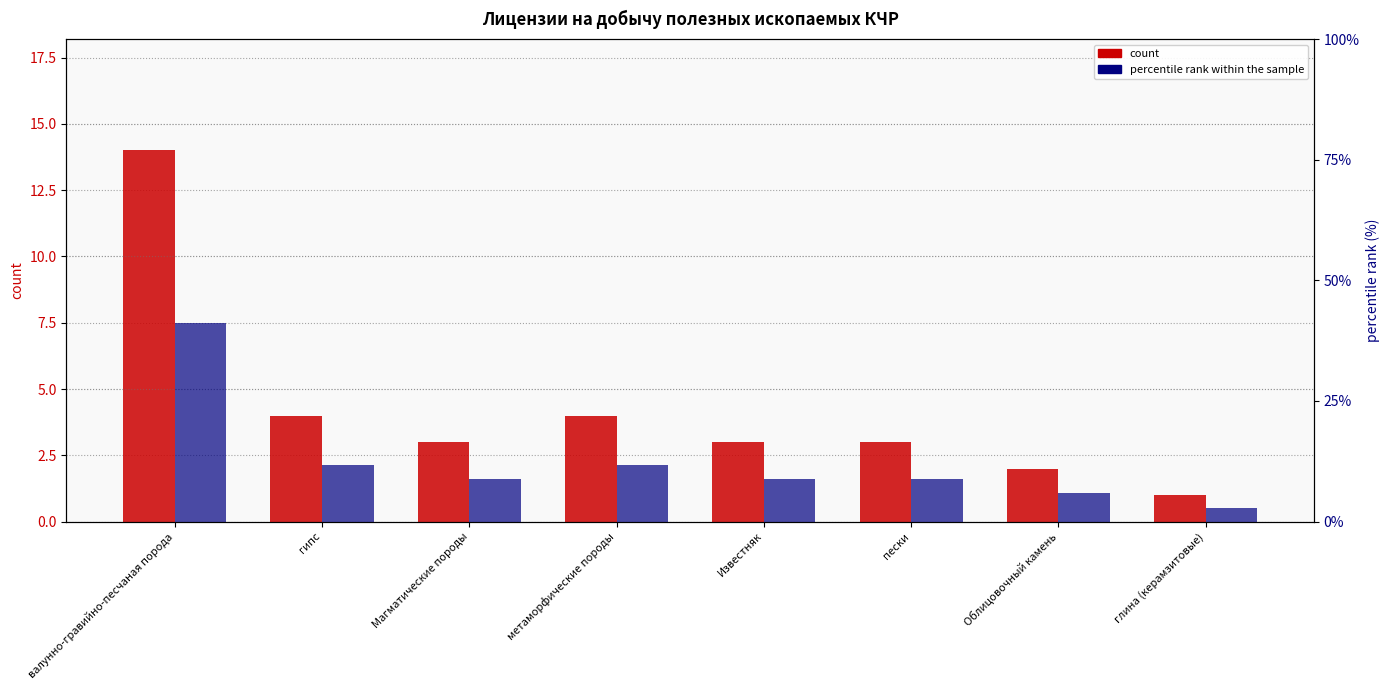

What is the maximum value shown in the chart?

41.2